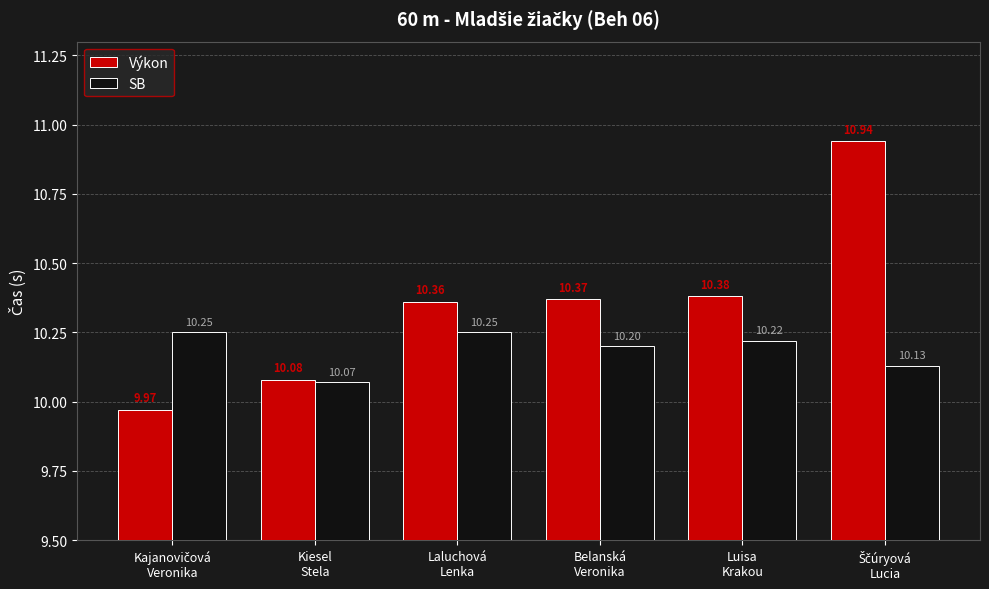

What is the smallest value displayed?

10.0